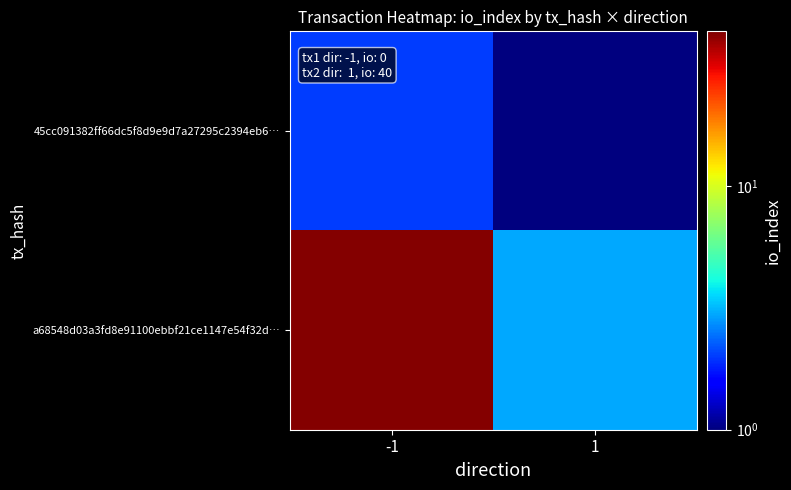

What is the total value across all series at -1?

44